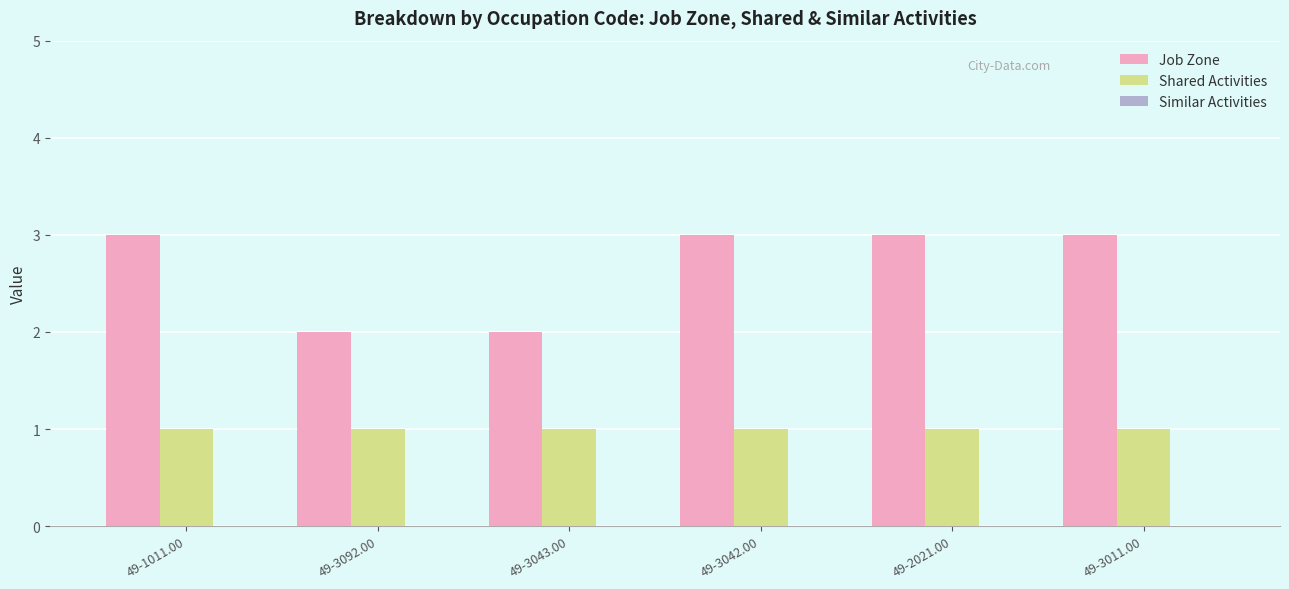

What is the difference between the highest and lowest values at 49-1011.00?

2